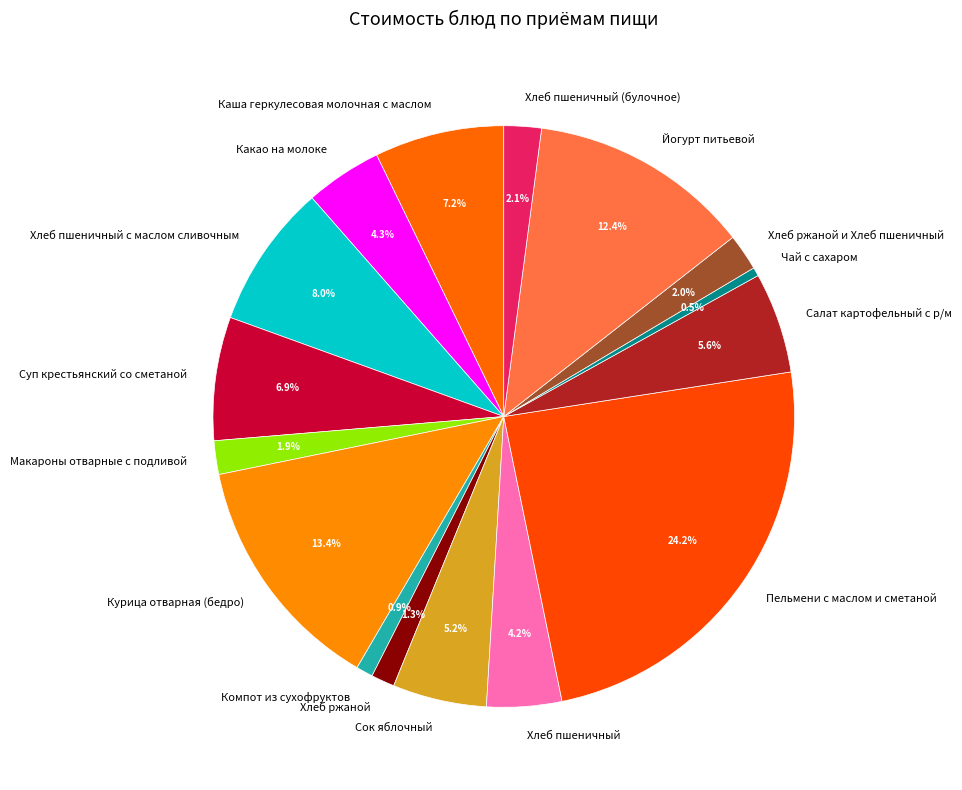

What is the largest slice in the pie chart?

Пельмени с маслом и сметаной